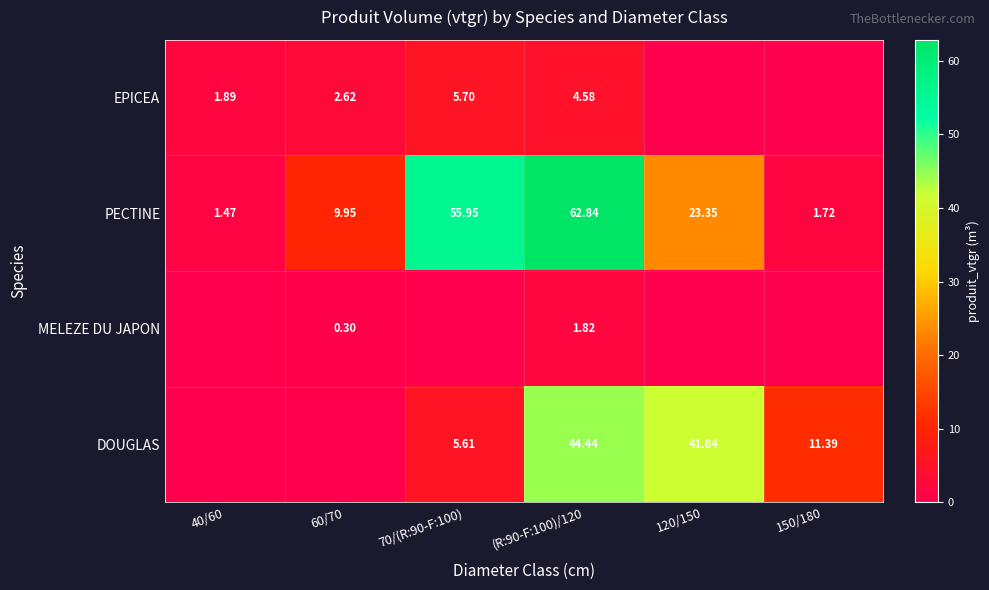

Which category has the highest value in the PECTINE series?

(R:90-F:100)/120